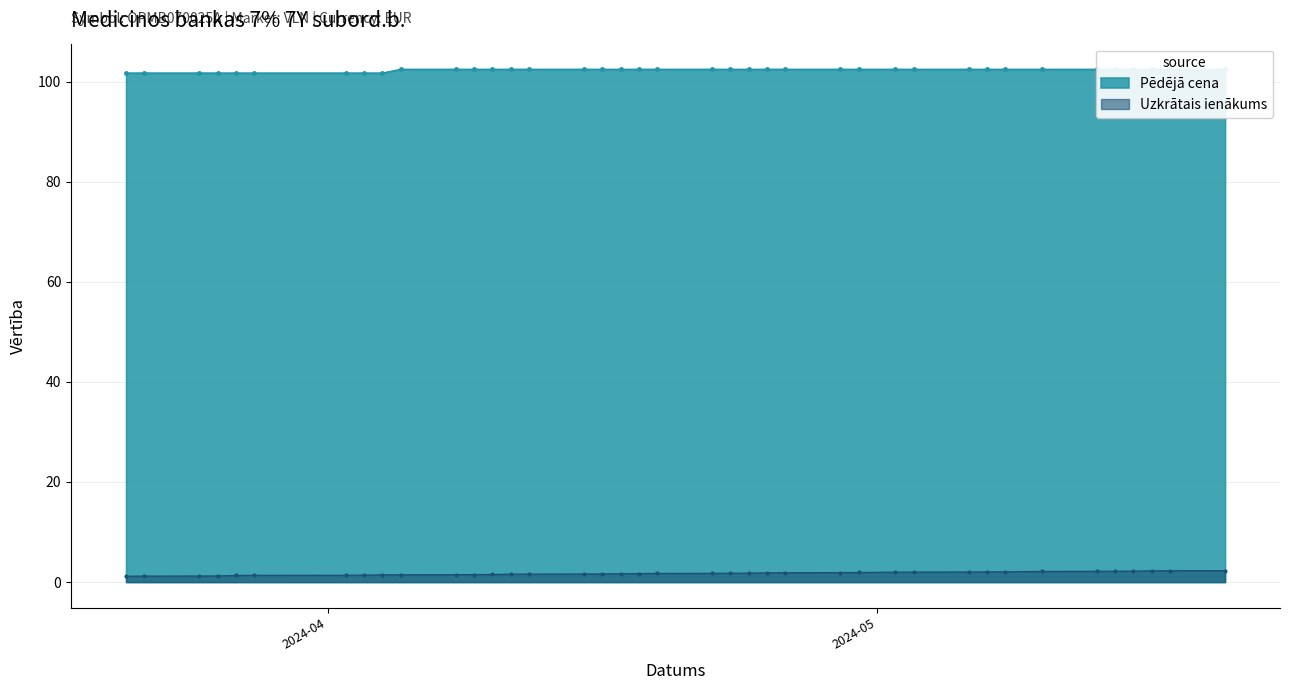

Reading left to right, list all the values displayed in this chart.

2024-05-20=1.2	2024-05-17=1.2	2024-05-16=1.2	2024-05-15=1.2	2024-05-14=1.3	2024-05-13=1.3	2024-05-10=1.4	2024-05-08=1.4	2024-05-07=1.4	2024-05-06=1.5	2024-05-03=1.5	2024-05-02=1.5	2024-04-30=1.5	2024-04-29=1.6	2024-04-26=1.6	2024-04-25=1.6	2024-04-24=1.6	2024-04-23=1.7	2024-04-22=1.7	2024-04-19=1.7	2024-04-18=1.8	2024-04-17=1.8	2024-04-16=1.8	2024-04-15=1.8	2024-04-12=1.9	2024-04-11=1.9	2024-04-10=1.9	2024-04-09=2.0	2024-04-08=2.0	2024-04-05=2.0	2024-04-04=2.0	2024-04-03=2.1	2024-04-02=2.1	2024-03-28=2.2	2024-03-27=2.2	2024-03-26=2.2	2024-03-25=2.2	2024-03-22=2.3	2024-03-21=2.3